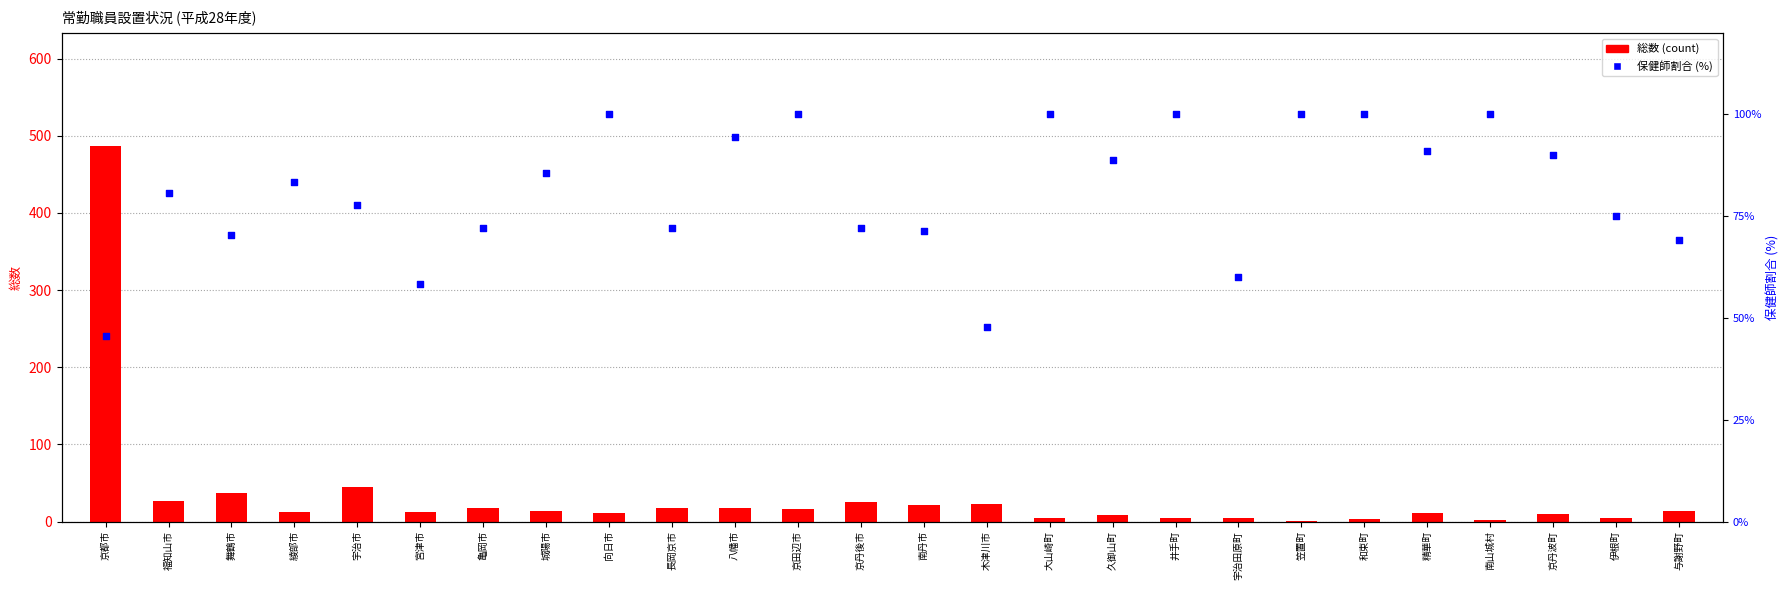

At which category is the sum across all series the highest?

京都市